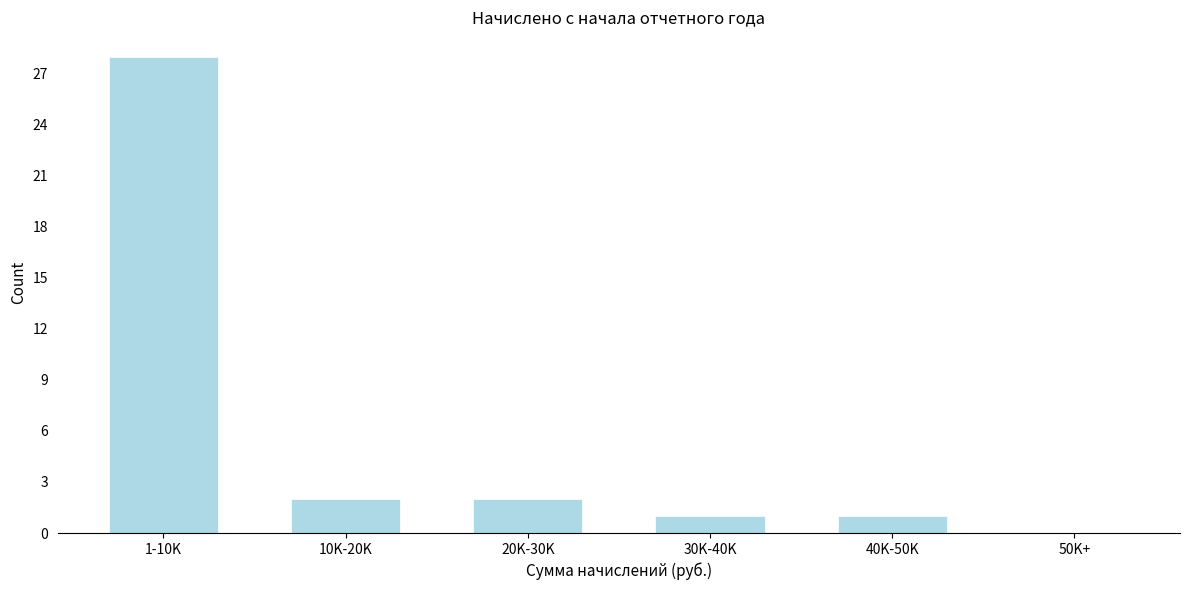

Reading left to right, extract all data points from this chart.

1-10K=28	10K-20K=2	20K-30K=2	30K-40K=1	40K-50K=1	50K+=0